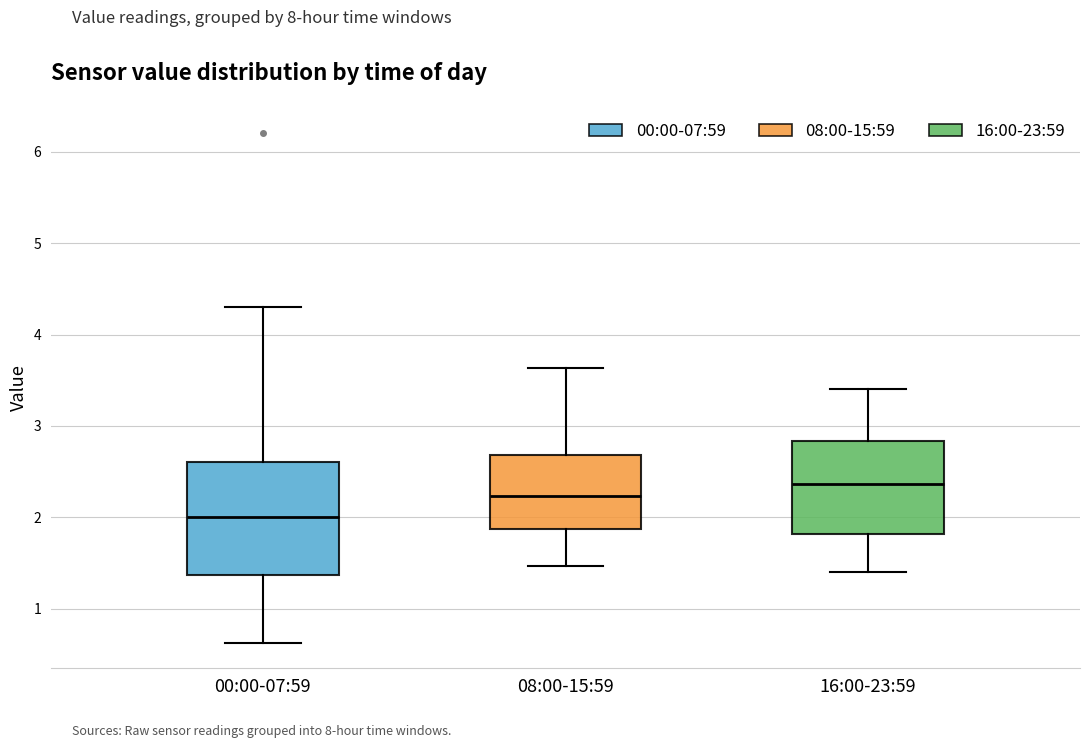

Reading left to right, read every box against the y-axis: the position of its median line, the range the box covers, and the ends of its whiskers. The values are not printed on the chart, so give them approximately, as read against the axis.

00:00-07:59: median 2.0, box 1.4 to 2.6, whiskers 0.6 to 4.3
08:00-15:59: median 2.2, box 1.9 to 2.7, whiskers 1.5 to 3.6
16:00-23:59: median 2.4, box 1.8 to 2.8, whiskers 1.4 to 3.4